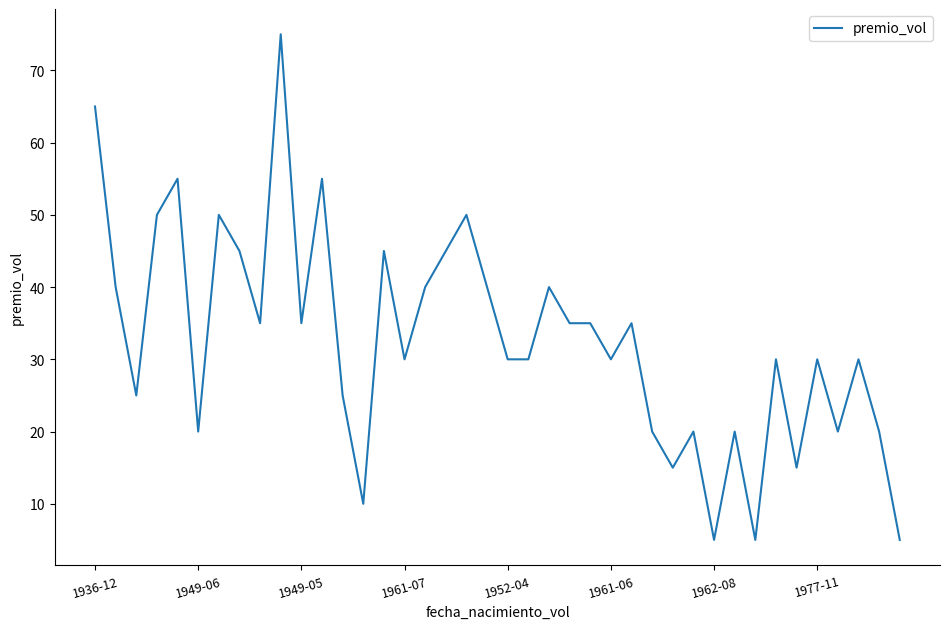

What is the minimum value shown in the chart?

5